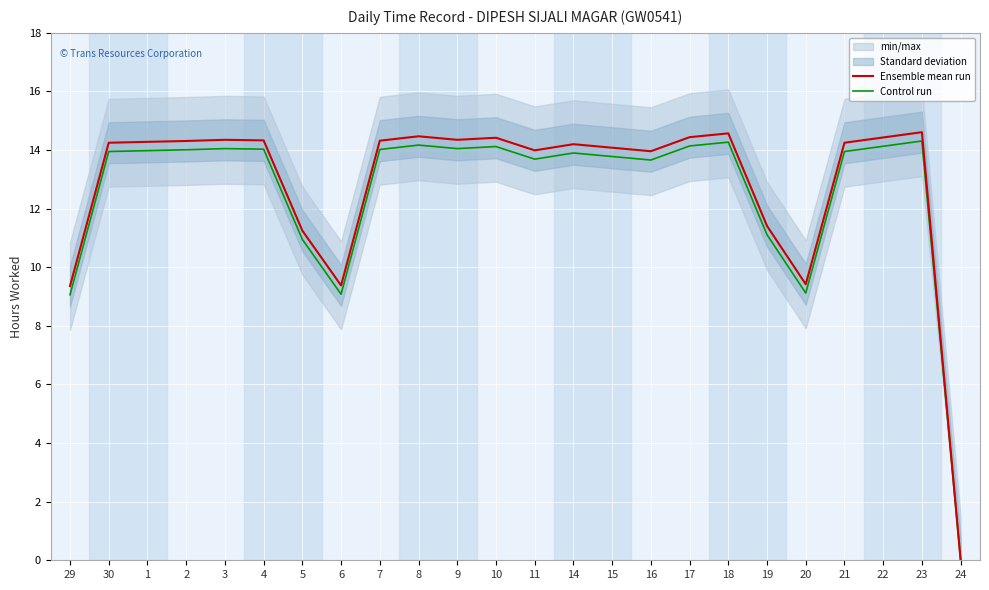

Which category has the lowest value across all series?

24